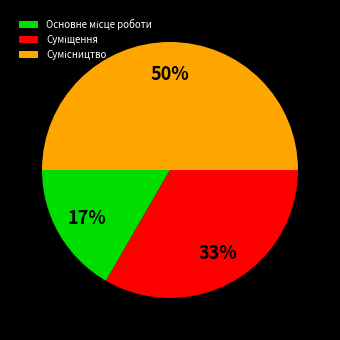

To the nearest percent, what is the difference between the largest and smallest slice percentages?

33%